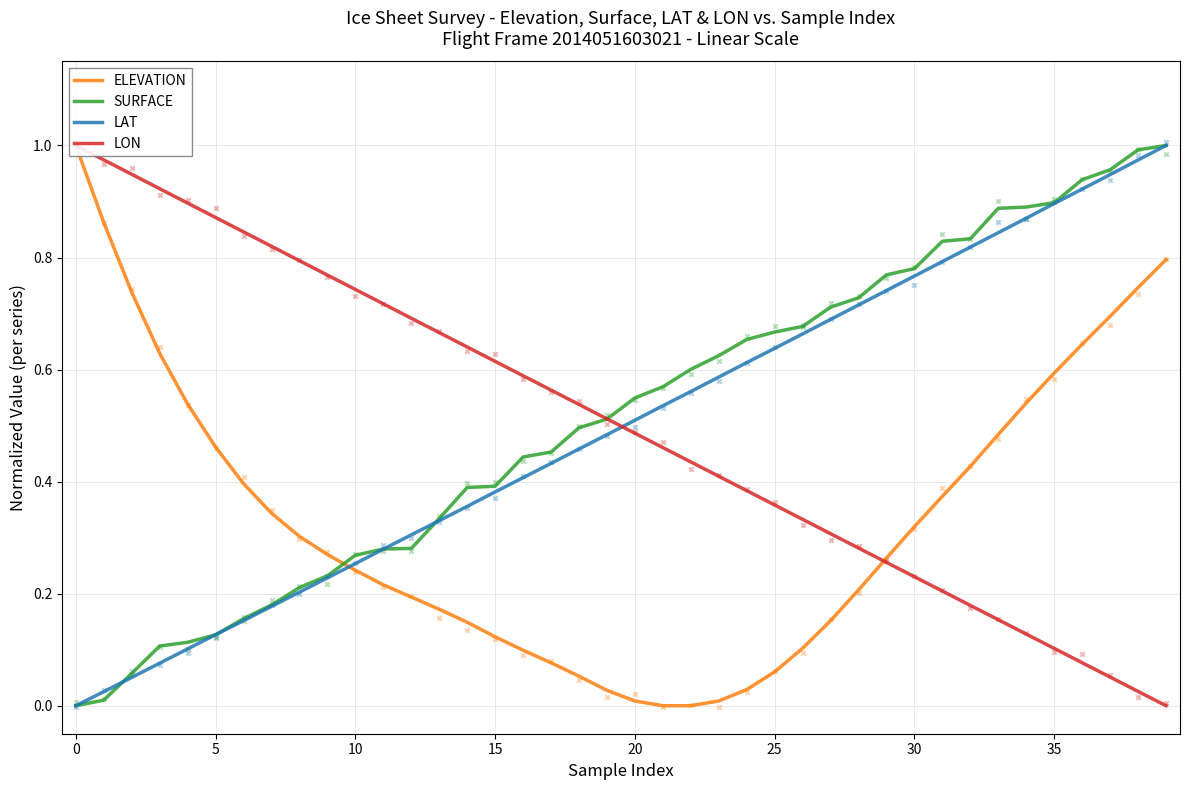

Which series contains the lowest Y value?

ELEVATION